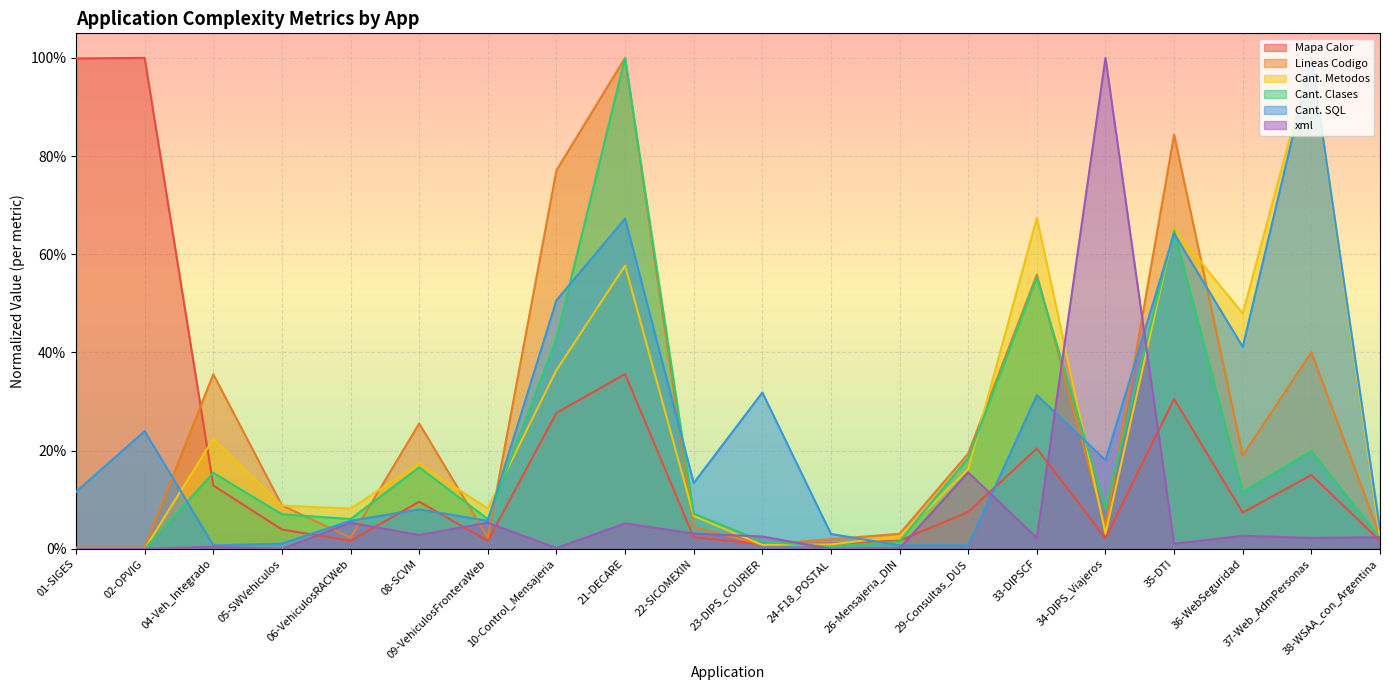

How many data points in Cant. Clases are above 0?

18